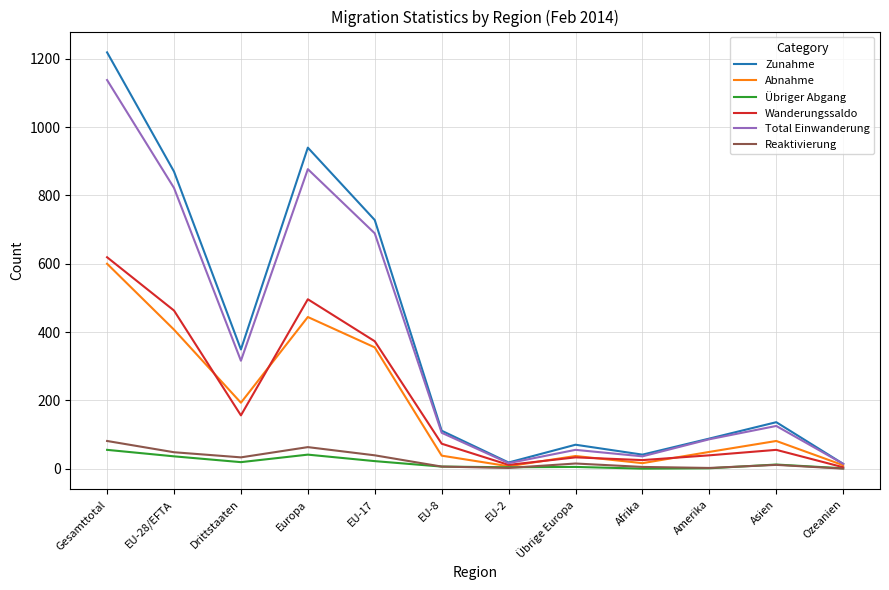

What is the difference between the Zunahme values at EU-28/EFTA and Gesamttotal?

349